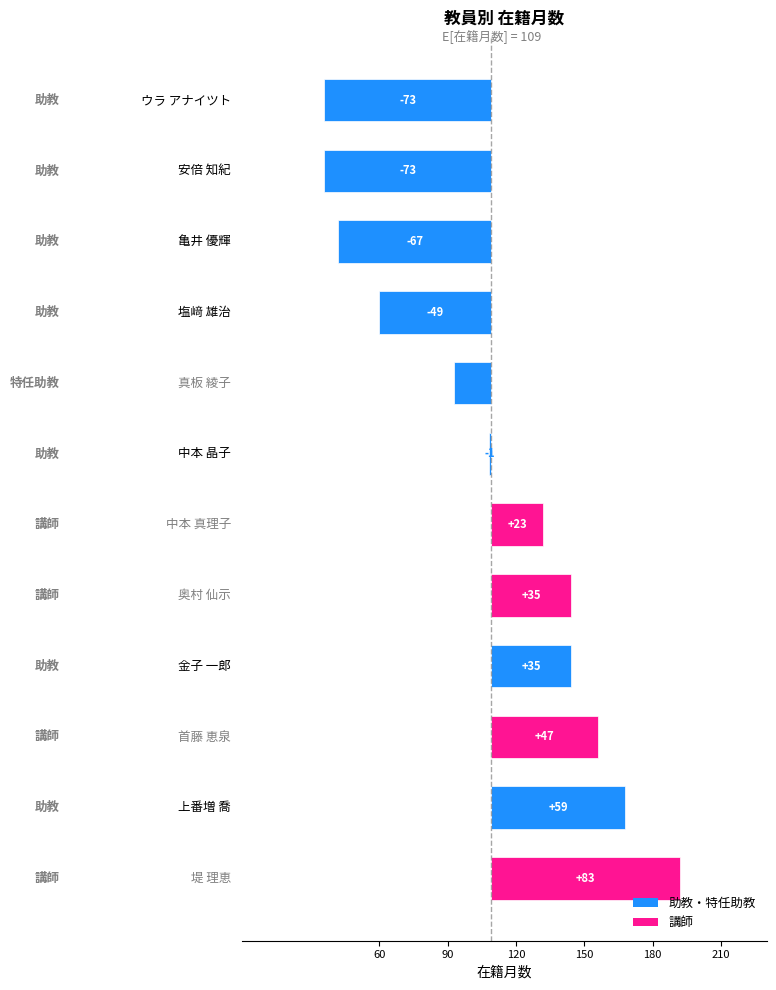

How many data points does each series have?

12